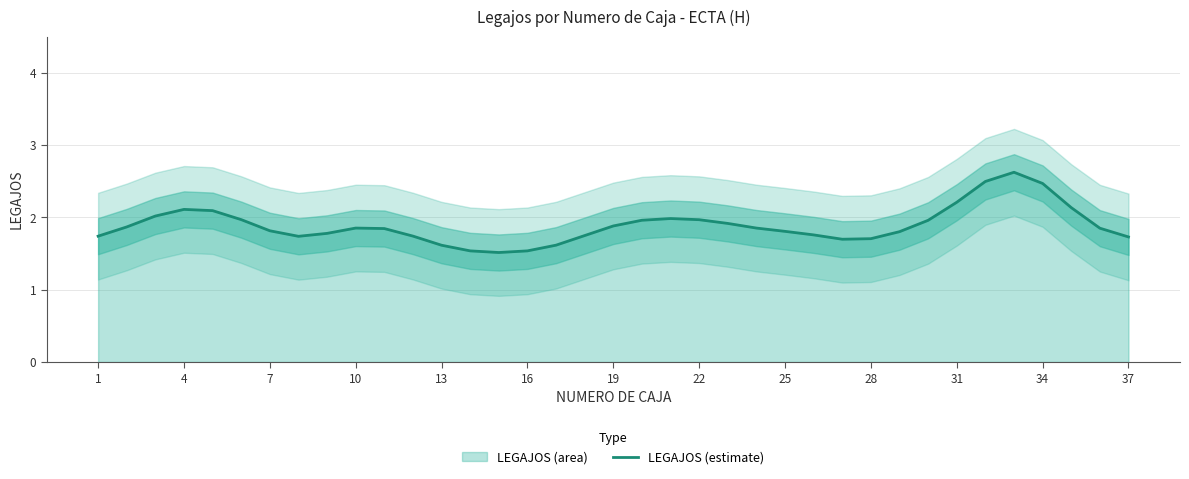

The LEGAJOS (estimate) series shows 2.1 at 4. True or false?

True